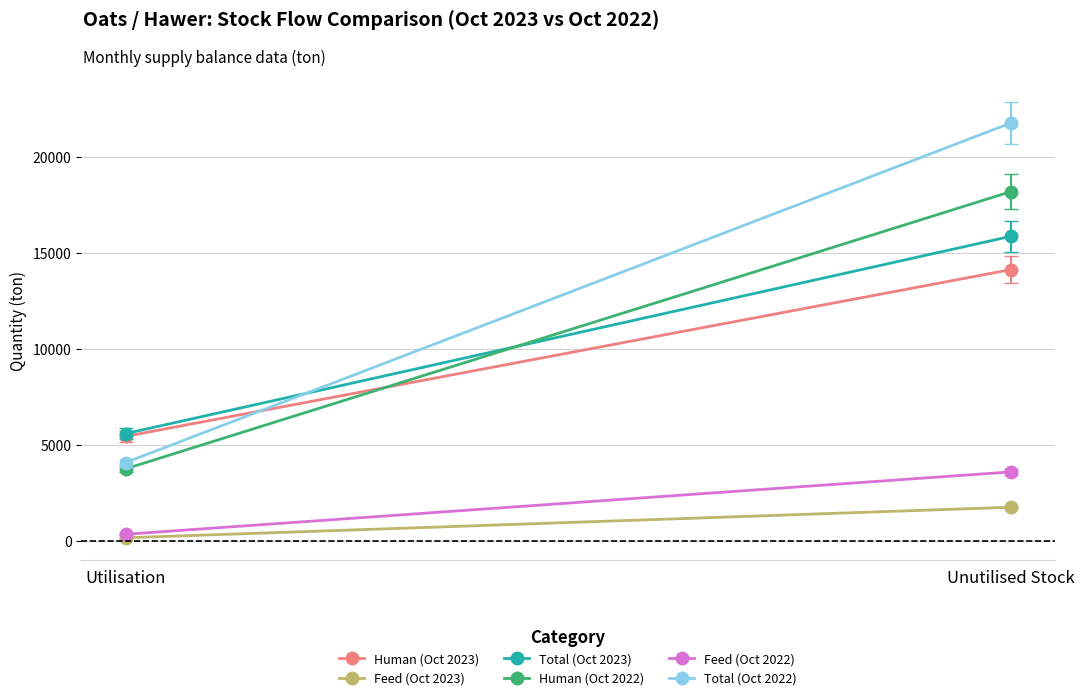

Count the number of data series in this chart.

6